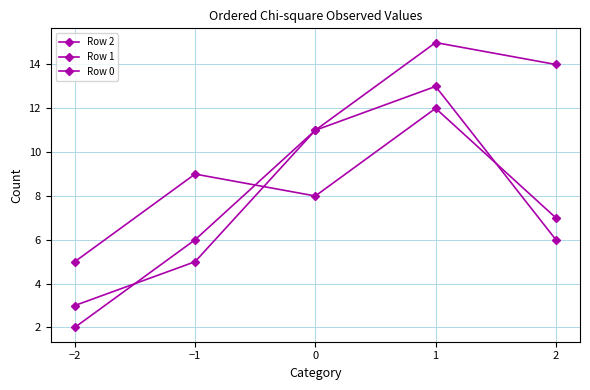

How many values in the Row 1 series are below 6?

2